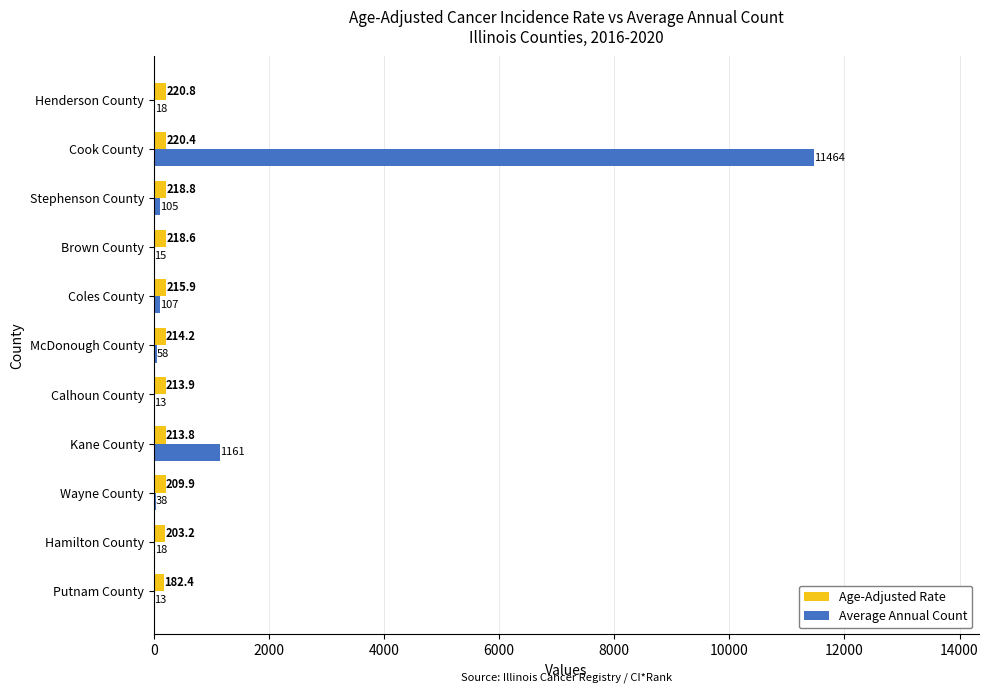

What is the approximate value of Age-Adjusted Rate at Henderson County?

220.8